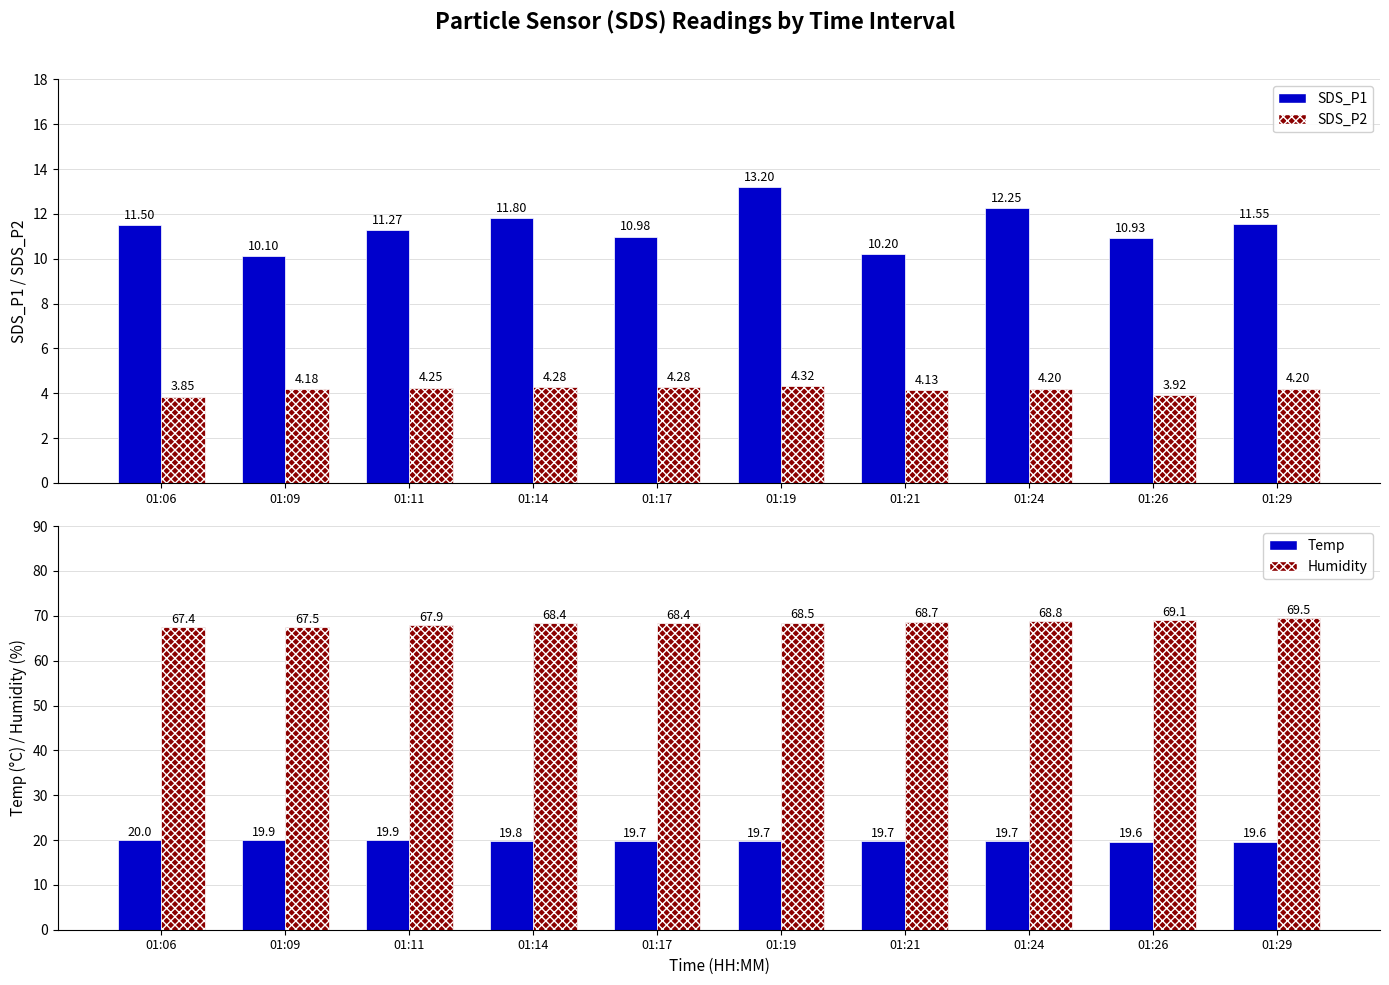

Between 01:09 and 01:24, which series saw the biggest shift?

SDS_P1